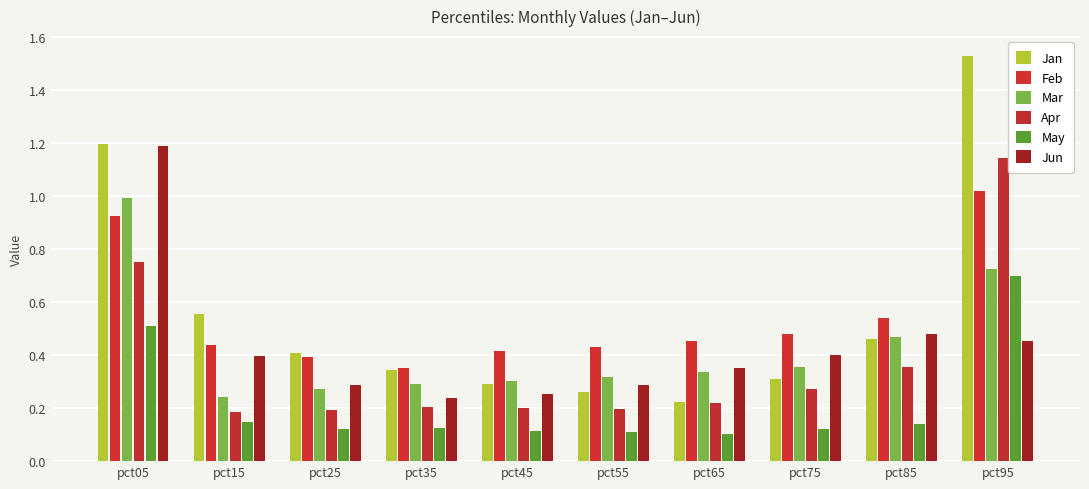

Count the number of data series in this chart.

6